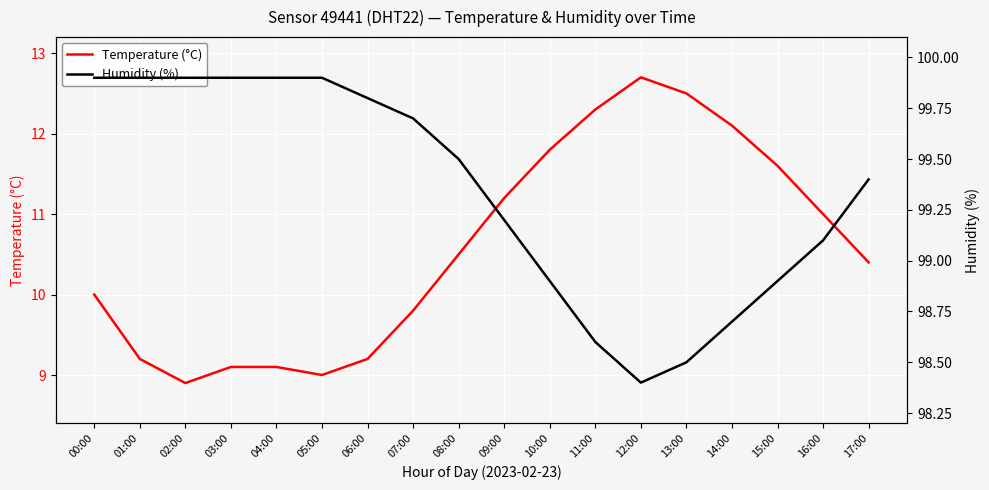

Count the number of data series in this chart.

2